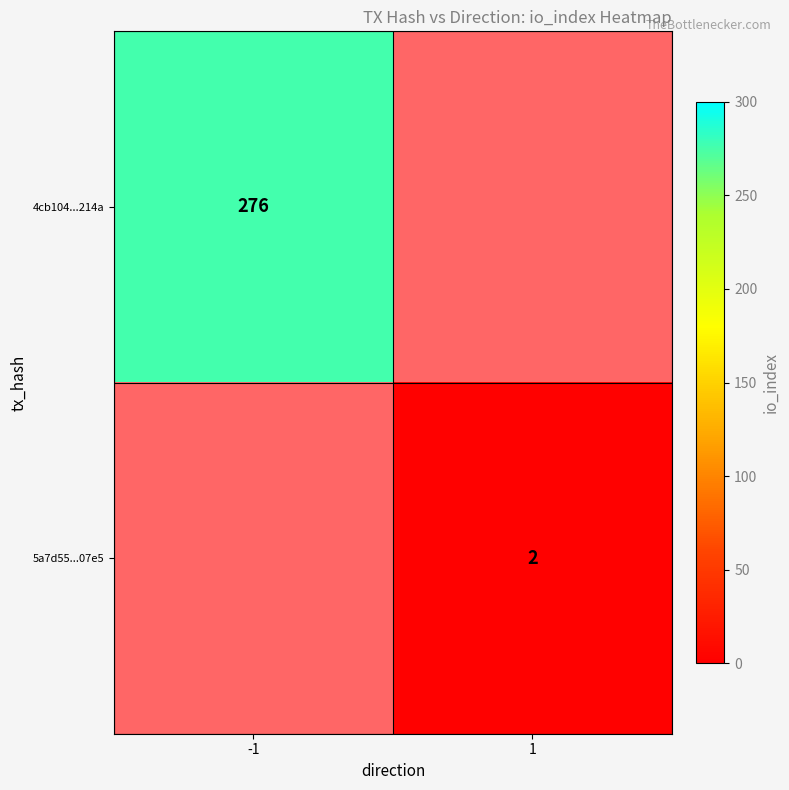

True or false: 4cb104...214a has a value of 276 at -1.

True